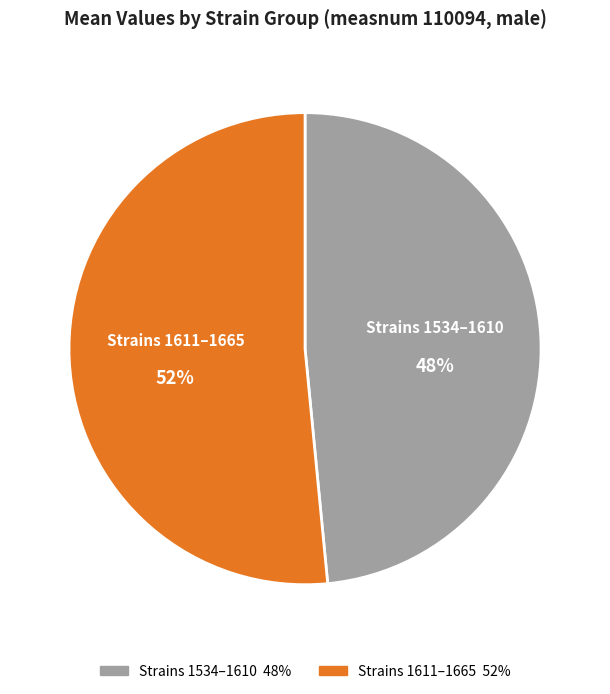

To the nearest percent, what is the average slice percentage?

50%